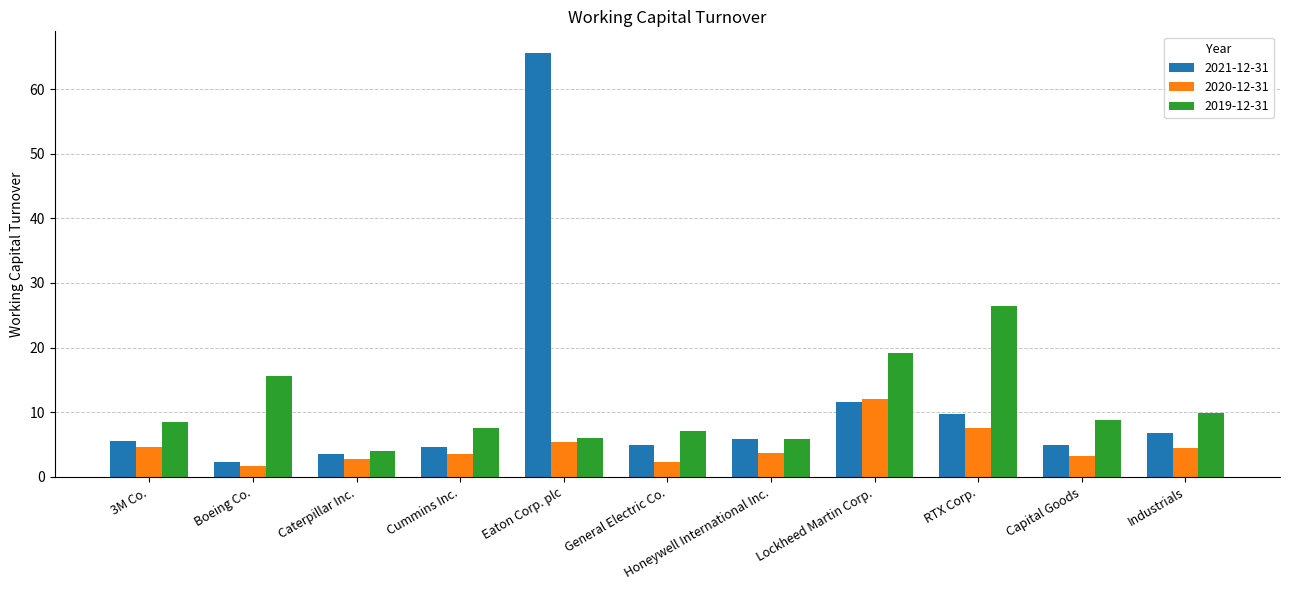

What is the difference between the highest and lowest values at Eaton Corp. plc?

60.2